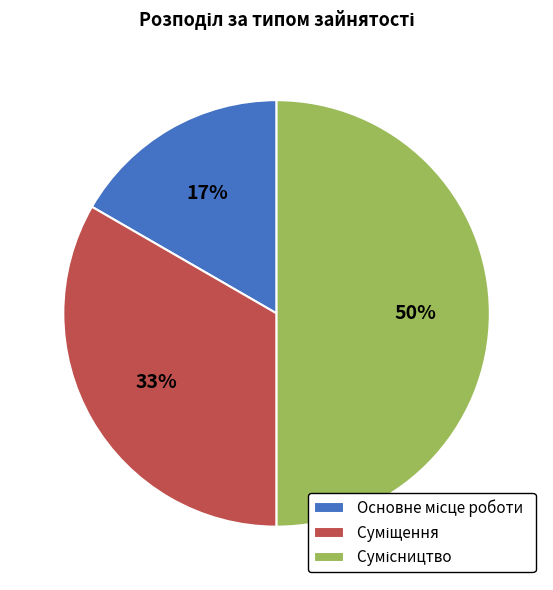

To the nearest percent, what is the average slice percentage?

33%